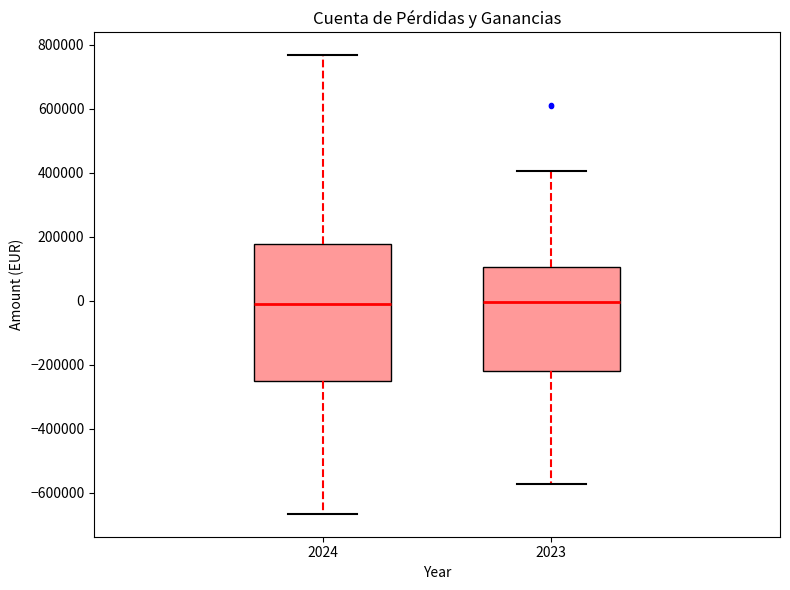

Reading left to right, transcribe this box plot: for each box, give where its median line is, the range the box spans, and where its two whiskers end, as read against the y-axis. The values are not printed on the chart, so give them approximately, as read against the axis.

2024: median 0, box -260000 to 180000, whiskers -660000 to 760000
2023: median 0, box -220000 to 100000, whiskers -580000 to 400000